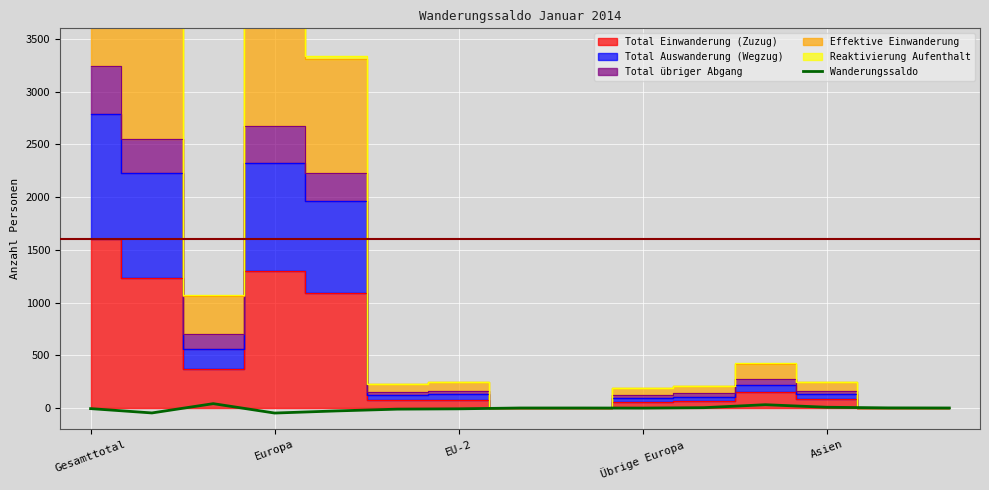

What is the minimum value shown in the chart?

-48